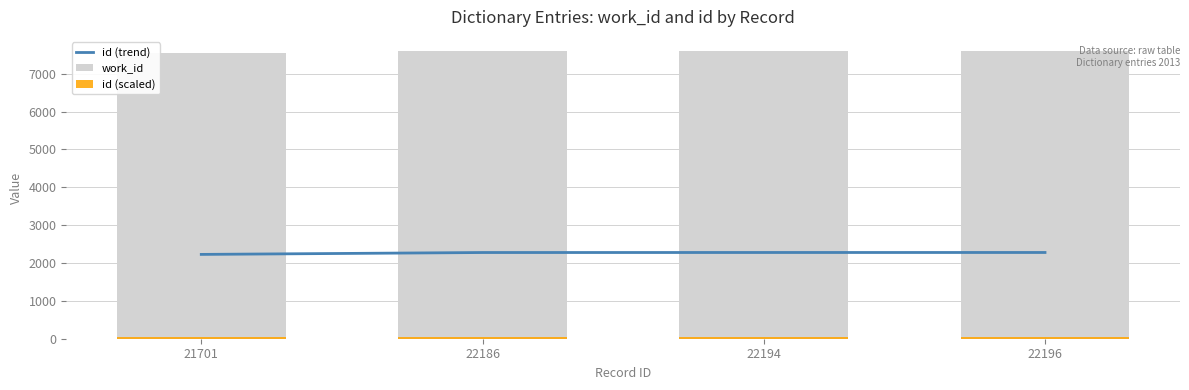

What is the difference between the highest and lowest values at 22194?

7553.0